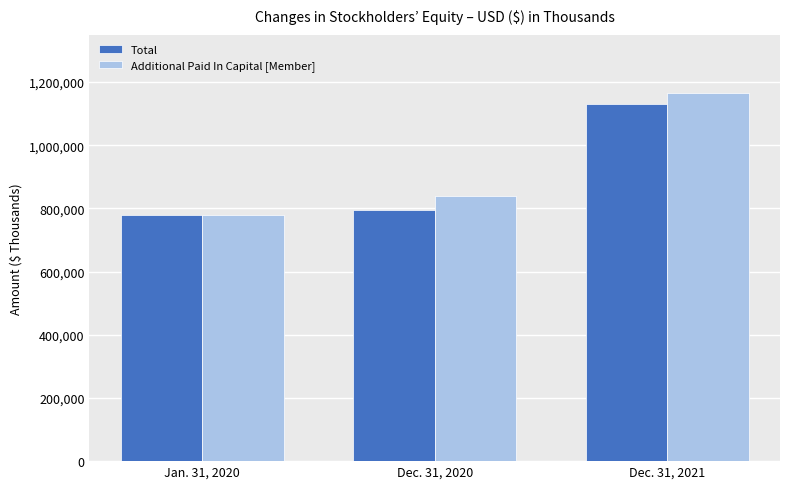

The Total series shows 1132238 at Dec. 31, 2021. True or false?

True